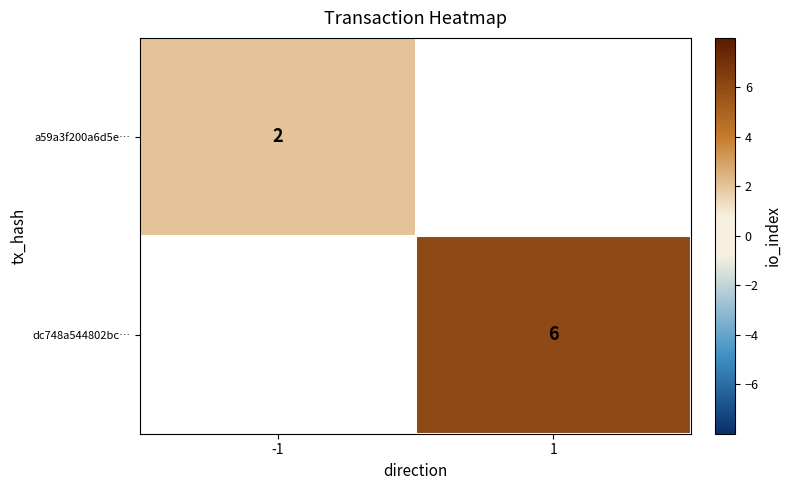

True or false: a59a3f200a6d5e… has a value of 1 at -1.

False